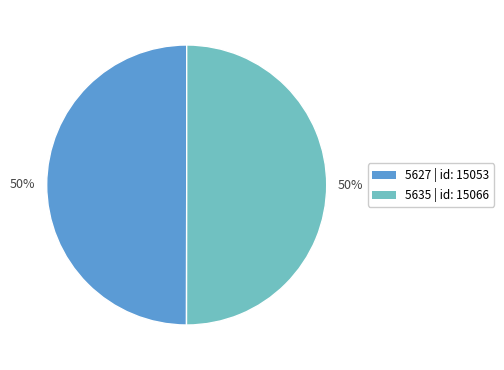

Approximately how many times larger is the value at 5635 compared to 5627?

1.0